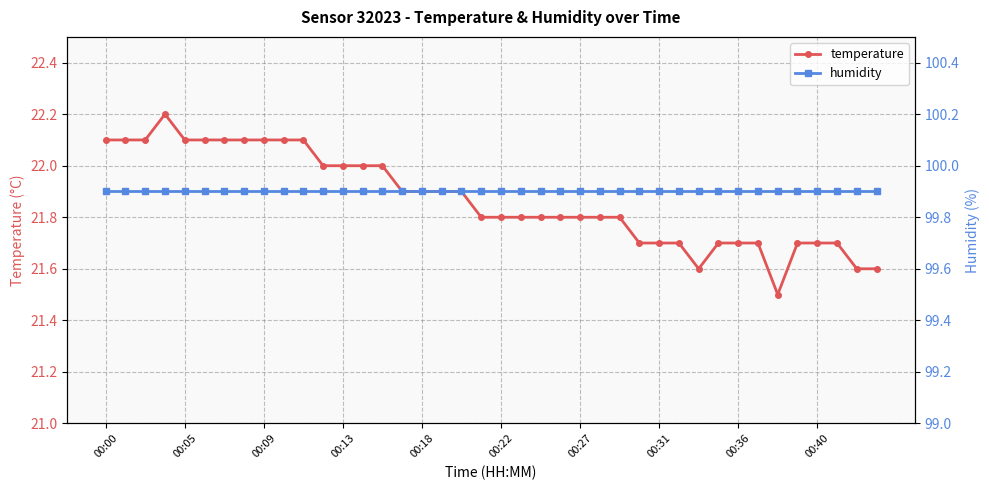

Which category has the lowest value in the humidity series?

00:00